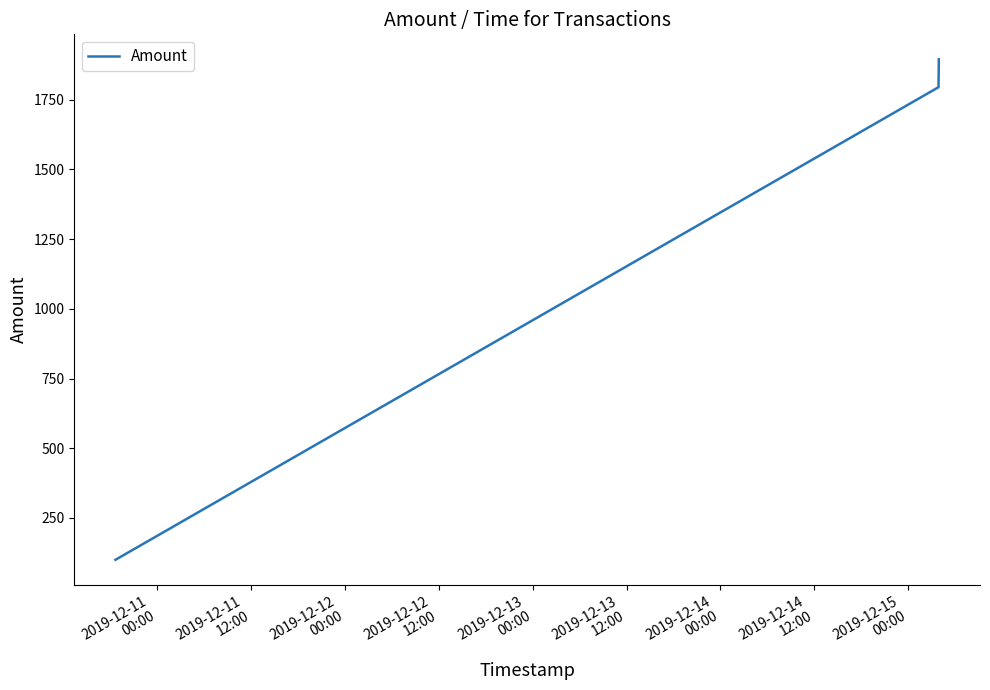

What is the difference between the maximum and second lowest values?

99.9